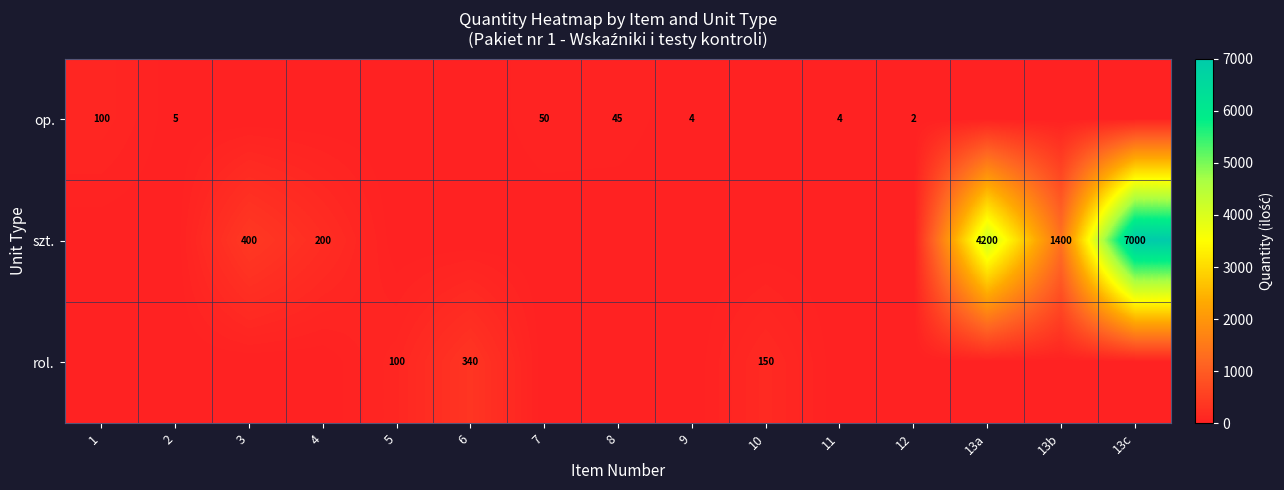

Is it true that op. equals 74 at 7?

False